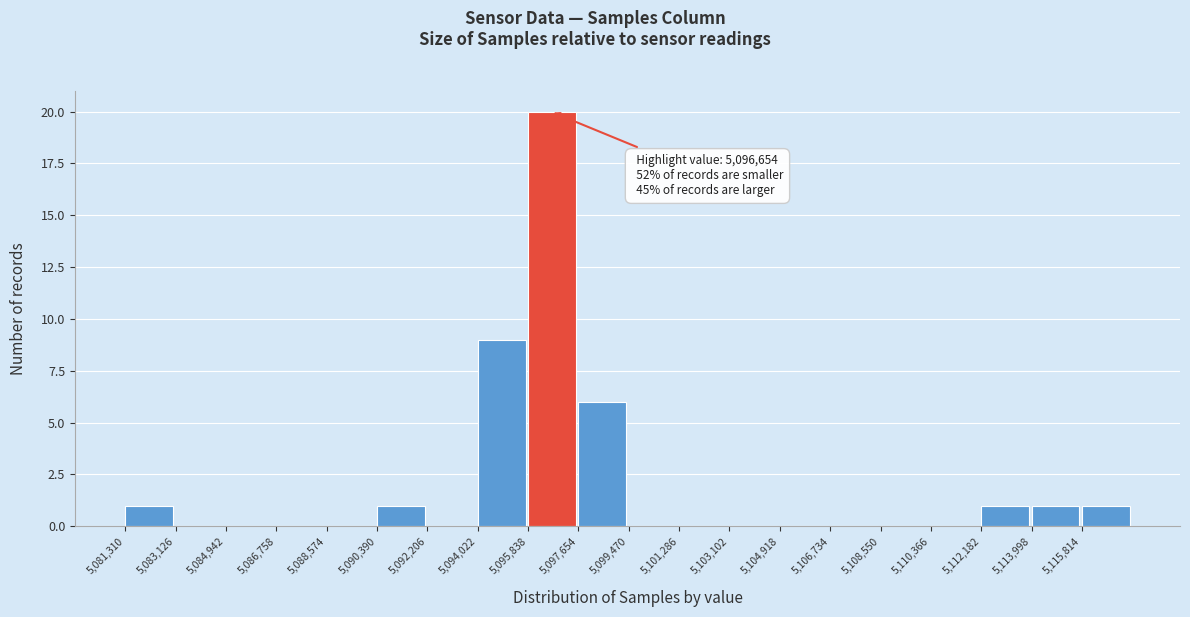

Over which range of the x-axis is the bar tallest?

5095800 to 5097600